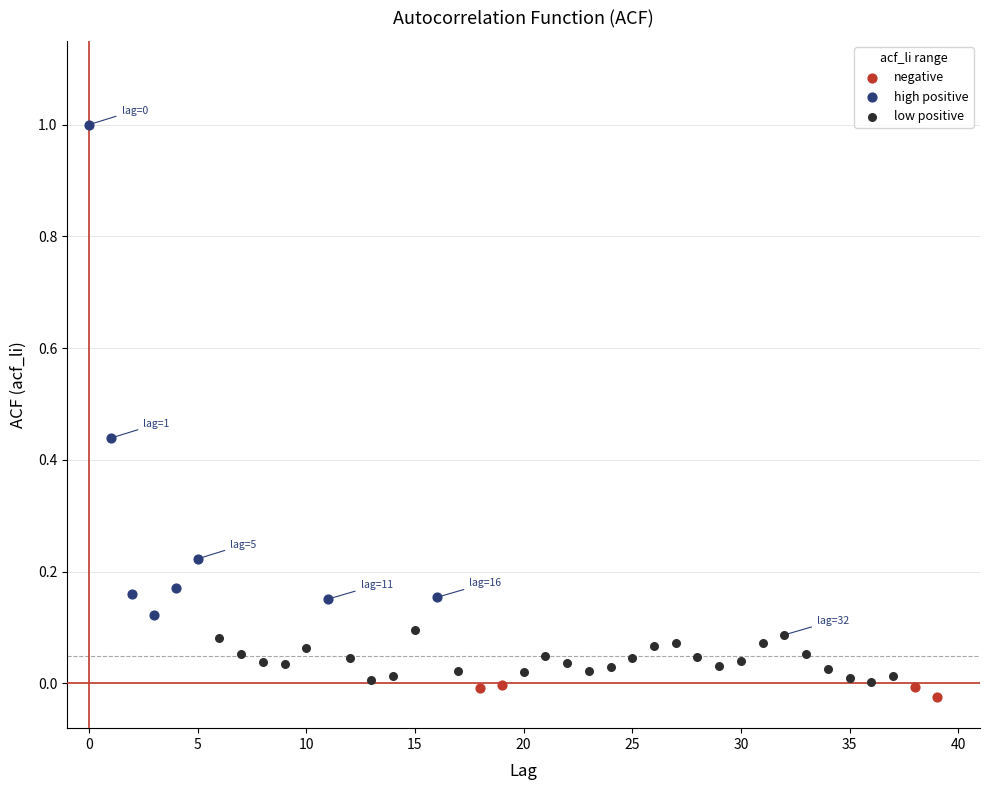

Which series contains the highest Y value?

high positive